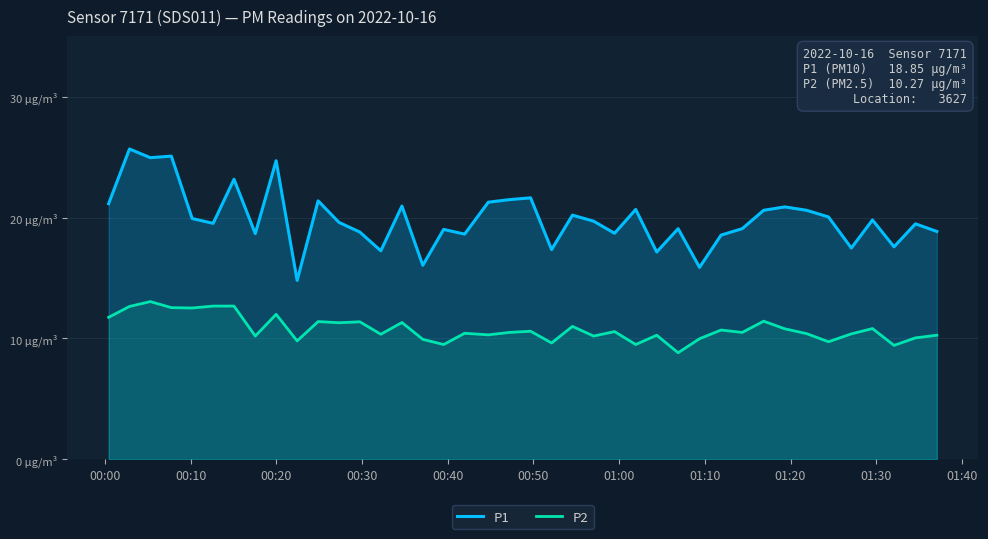

True or false: P1 has more than 2 points higher than both neighbors.

True